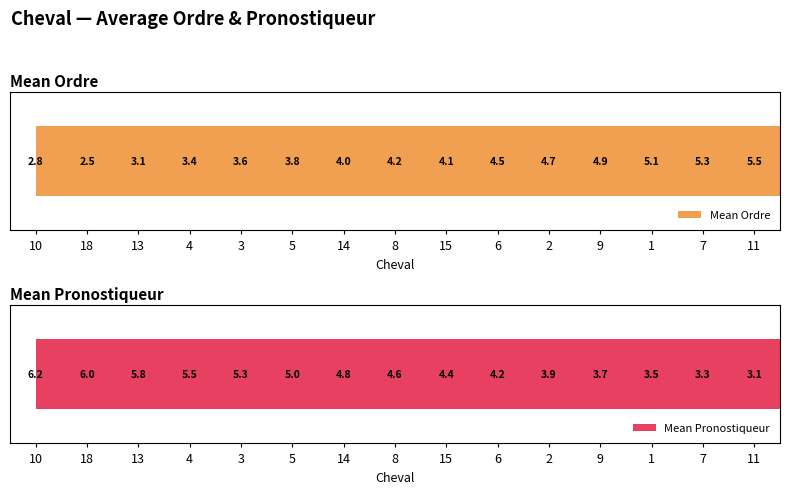

What position from the right is 13?

13